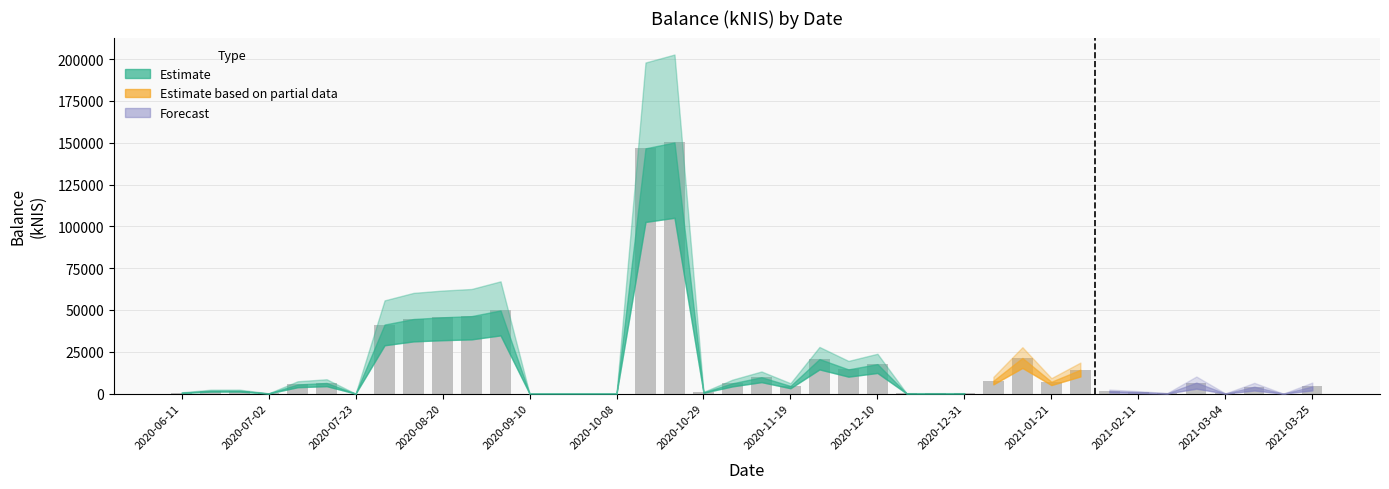

What is the greatest value displayed?

150151.0